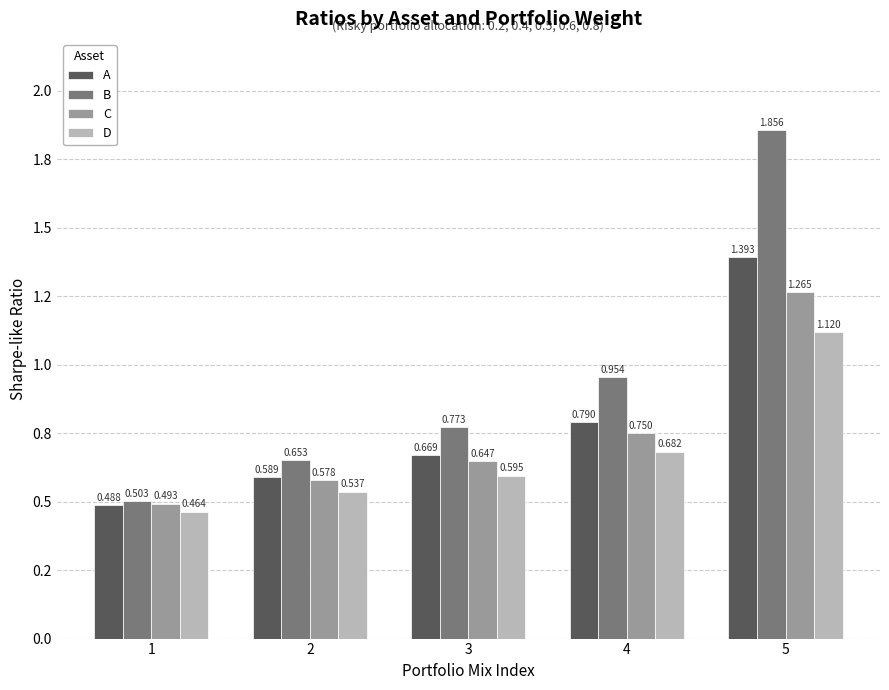

What are all the series names shown in the legend?

A, B, C, D